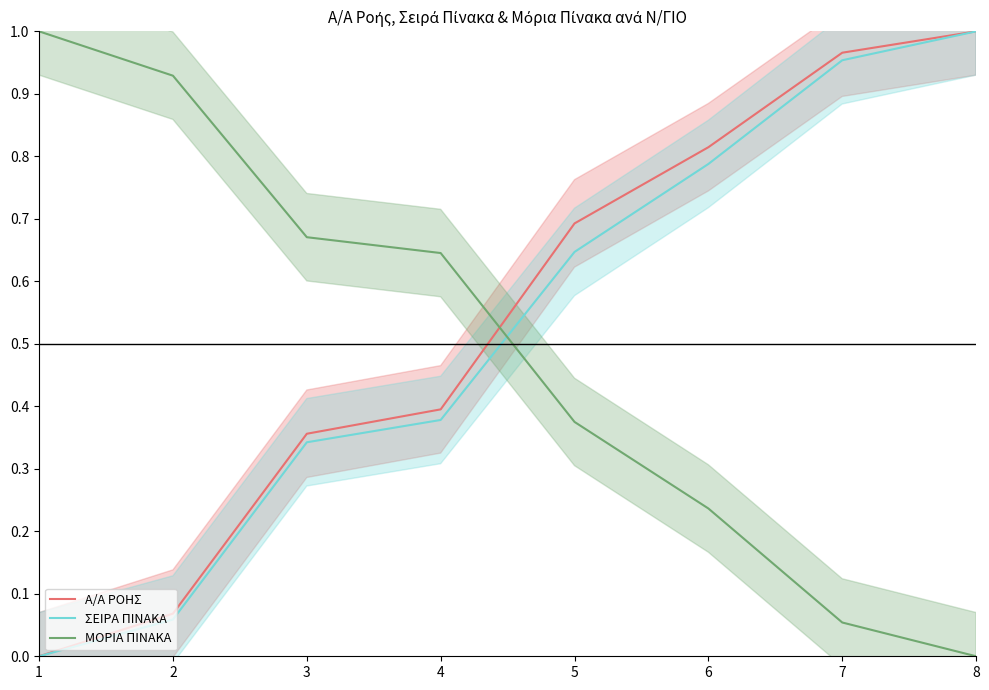

How many lines are shown in the chart?

3